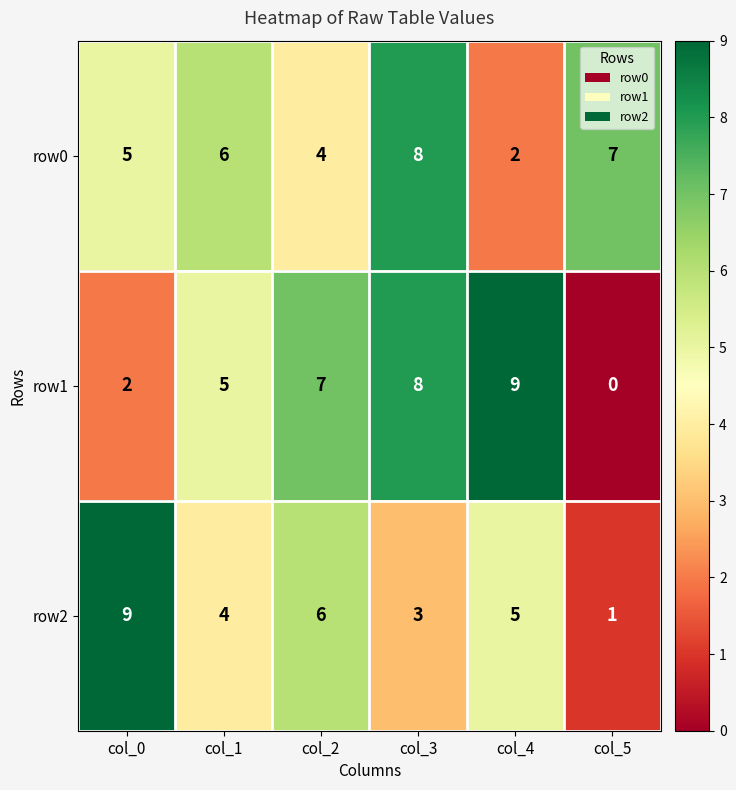

At col_4, list the series in order from smallest to largest.

row0, row2, row1